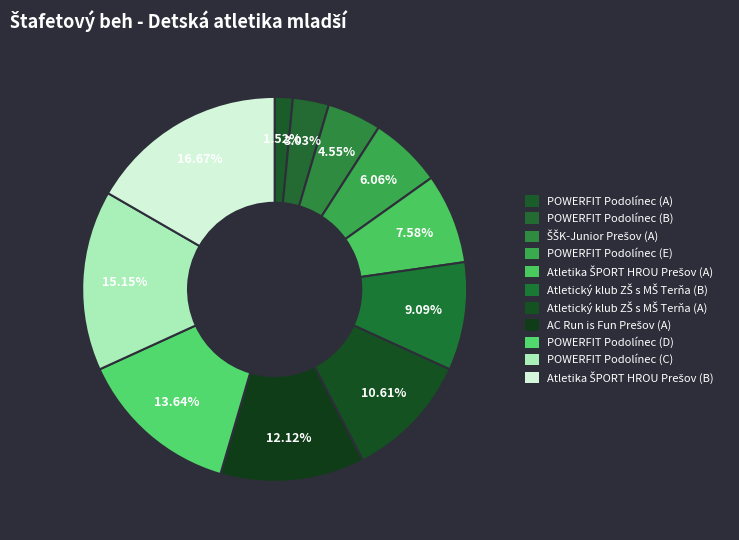

Rank the categories by value from highest to lowest.

Atletika ŠPORT HROU Prešov (B), POWERFIT Podolínec (C), POWERFIT Podolínec (D), AC Run is Fun Prešov (A), Atletický klub ZŠ s MŠ Terňa (A), Atletický klub ZŠ s MŠ Terňa (B), Atletika ŠPORT HROU Prešov (A), POWERFIT Podolínec (E), ŠŠK-Junior Prešov (A), POWERFIT Podolínec (B), POWERFIT Podolínec (A)